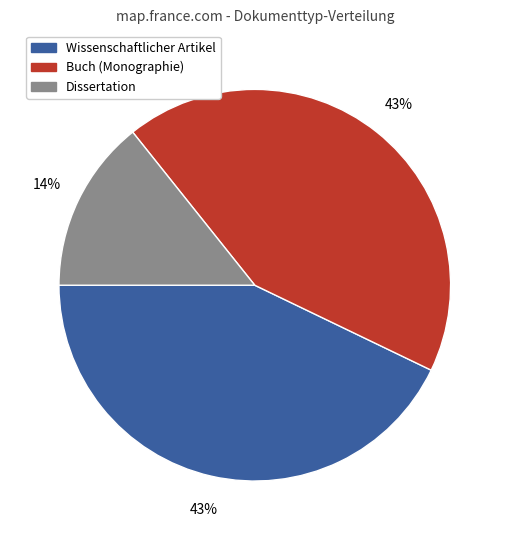

Count the number of slices in the pie.

3